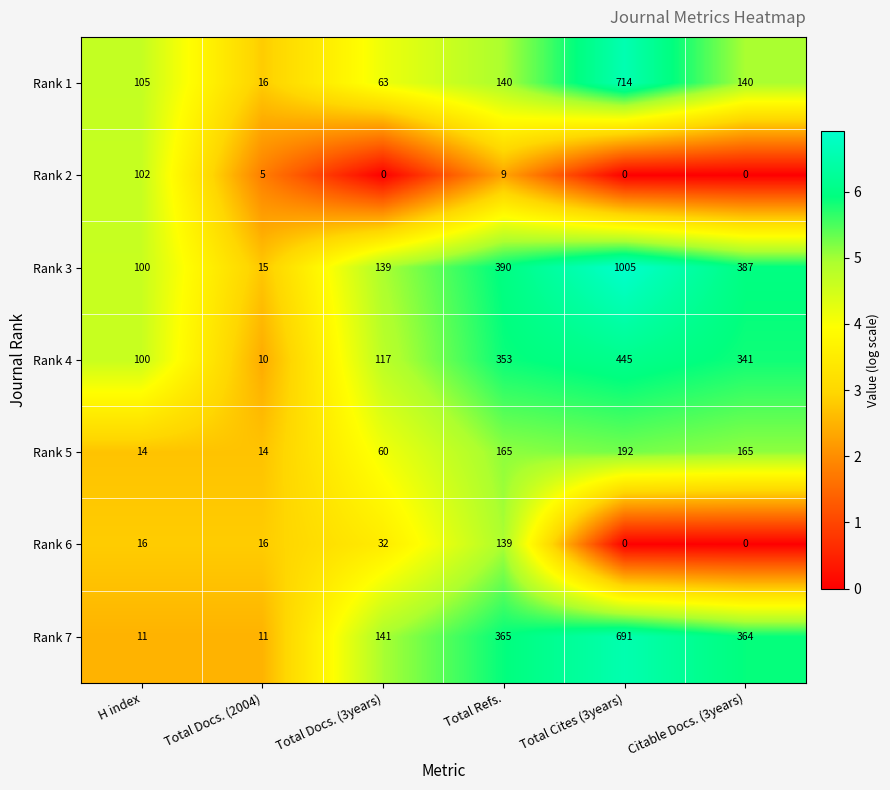

How many data points does each series have?

6